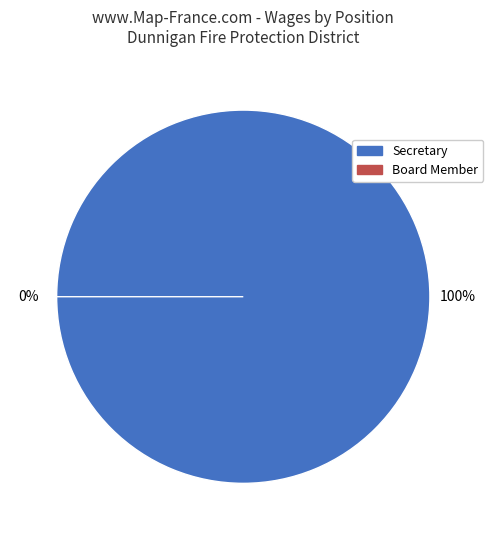

Which slice represents more than half of the pie?

Secretary